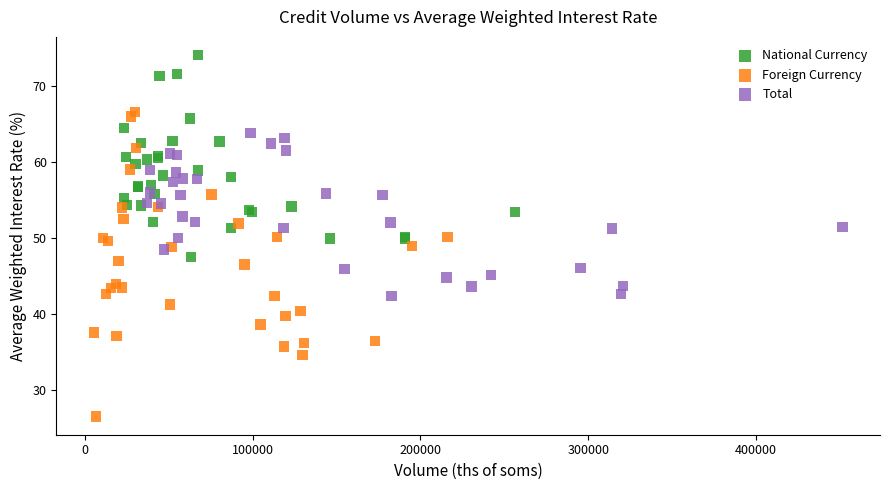

Which series reaches the minimum Y coordinate?

Foreign Currency